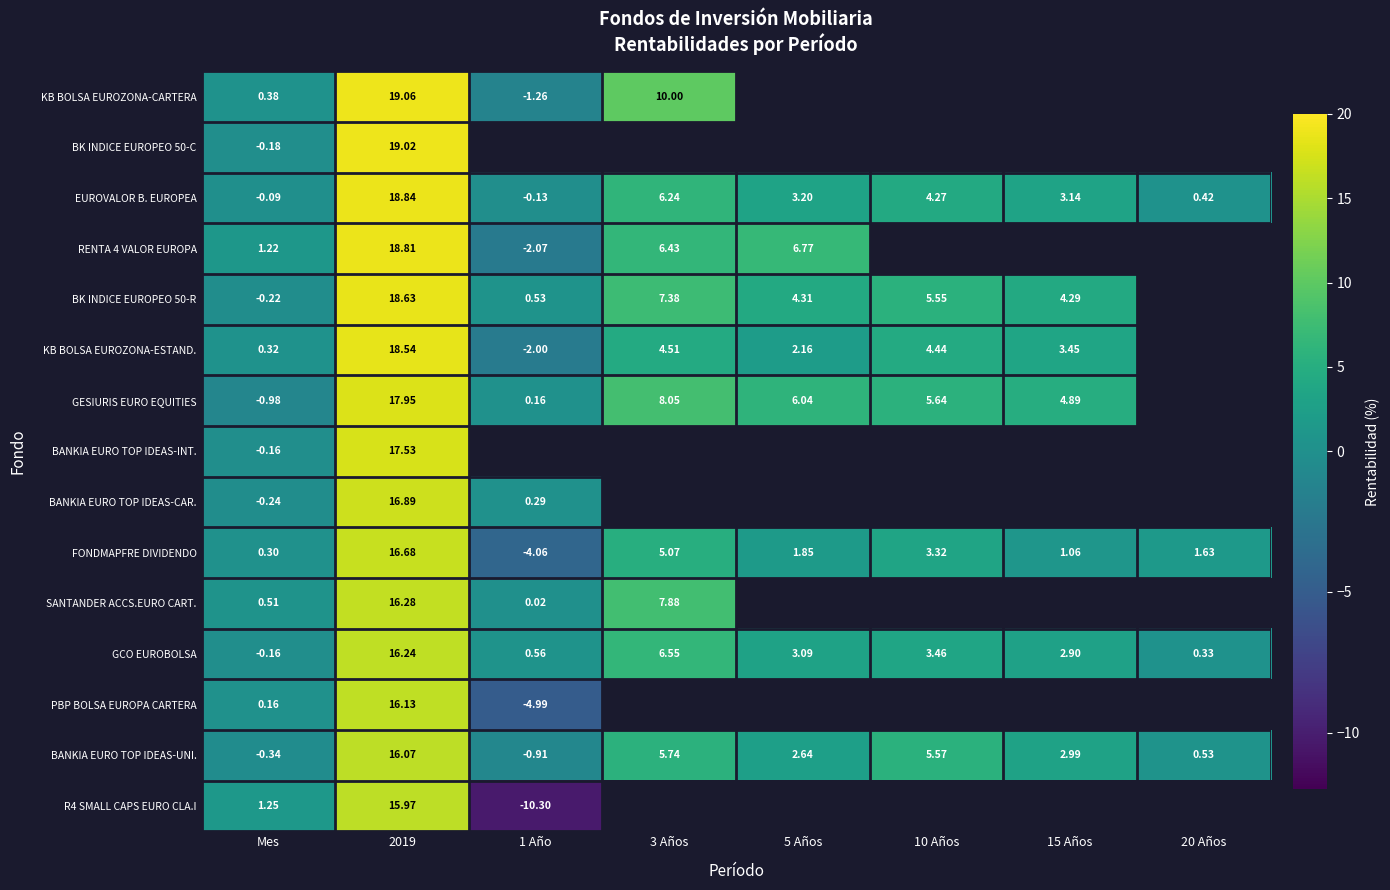

Which series has the largest range (max minus min)?

R4 SMALL CAPS EURO CLA.I